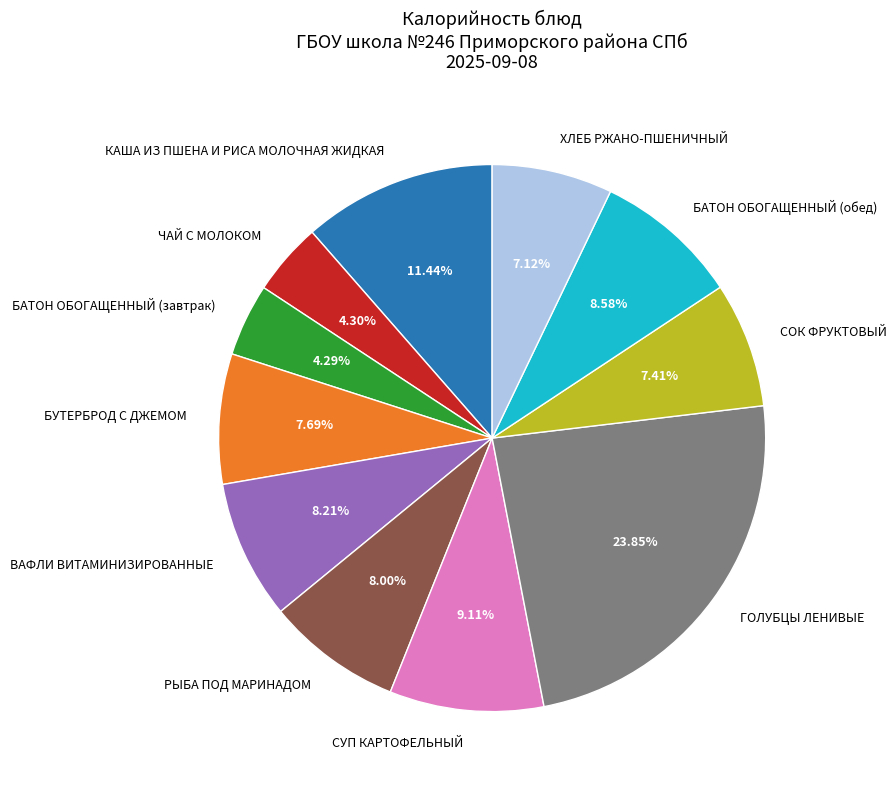

Is the sum of БАТОН ОБОГАЩЕННЫЙ (завтрак) and ХЛЕБ РЖАНО-ПШЕНИЧНЫЙ greater than half?

No